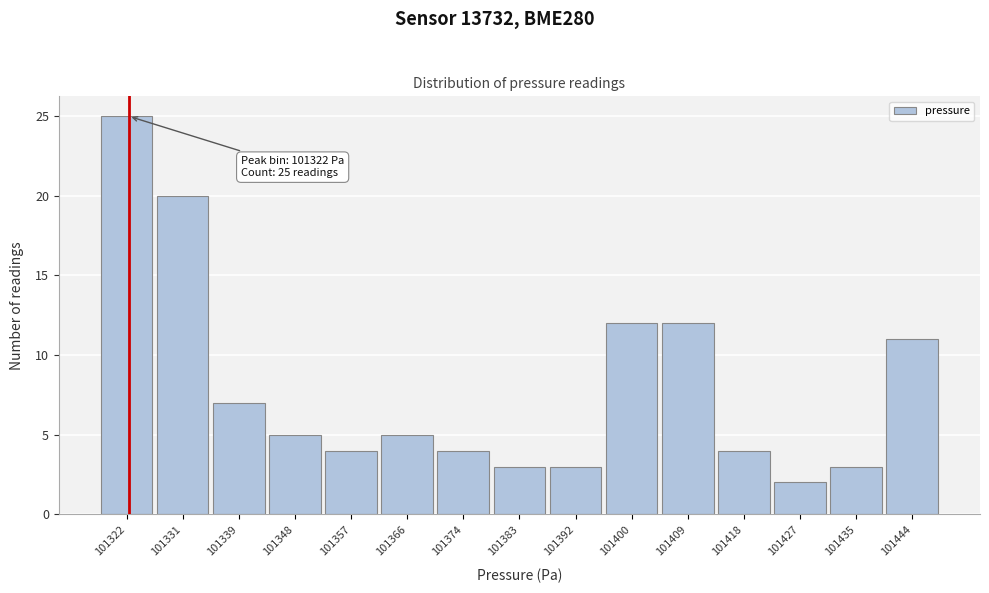

Reading left to right, what are all the values shown in this chart?

25	20	7	5	4	5	4	3	3	12	12	4	2	3	11